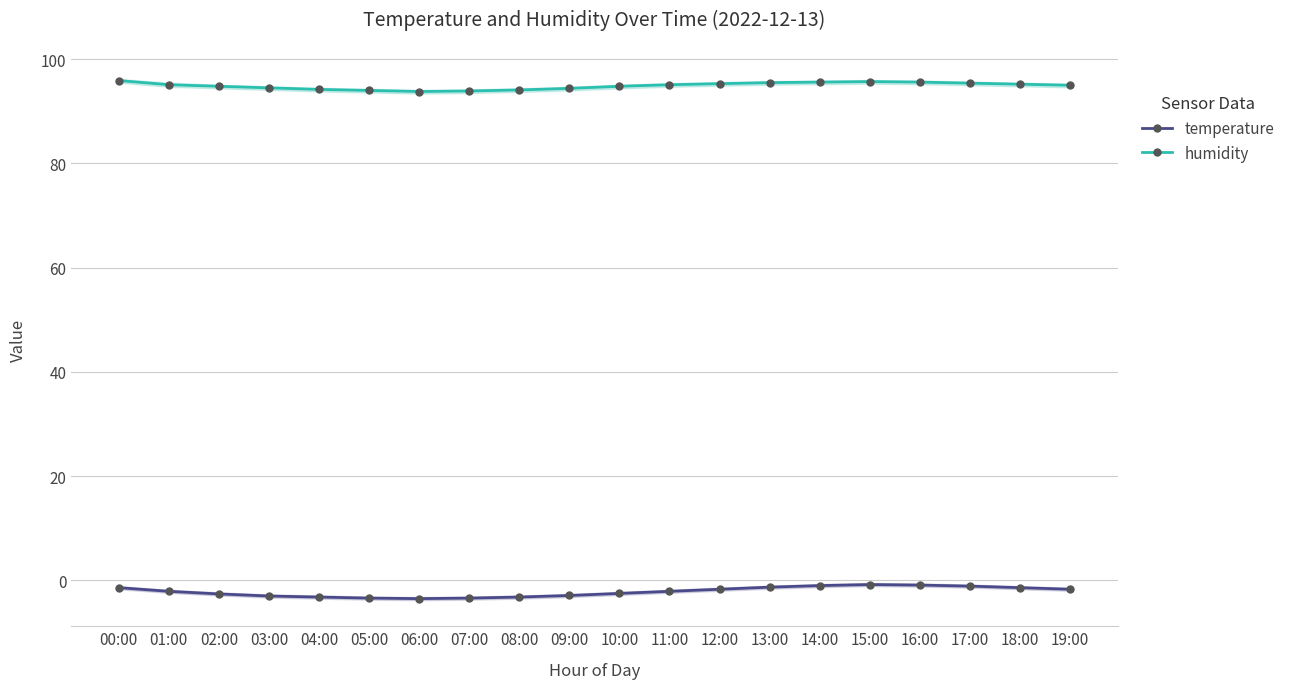

What are all the series names shown in the legend?

humidity, temperature